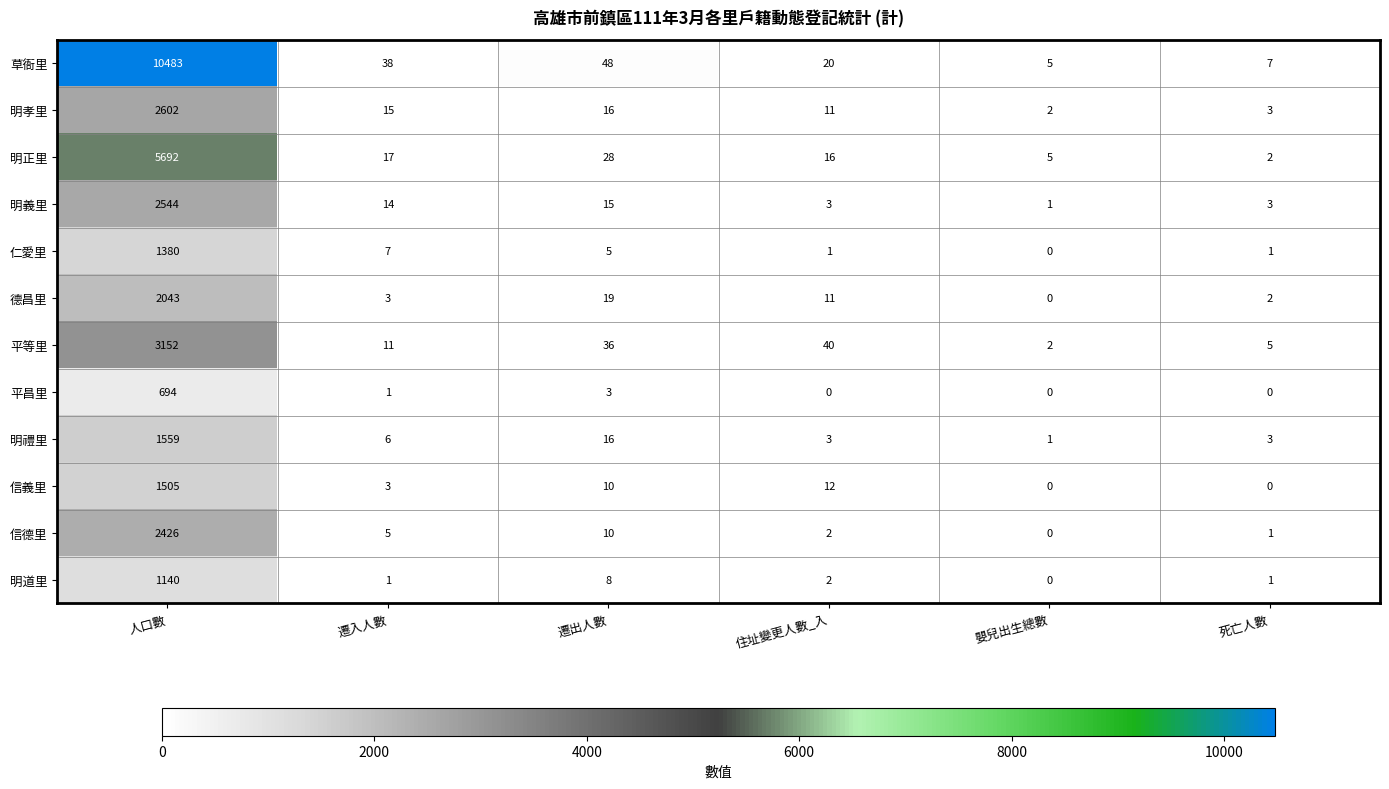

What is the total value across all series at 遷出人數?

214